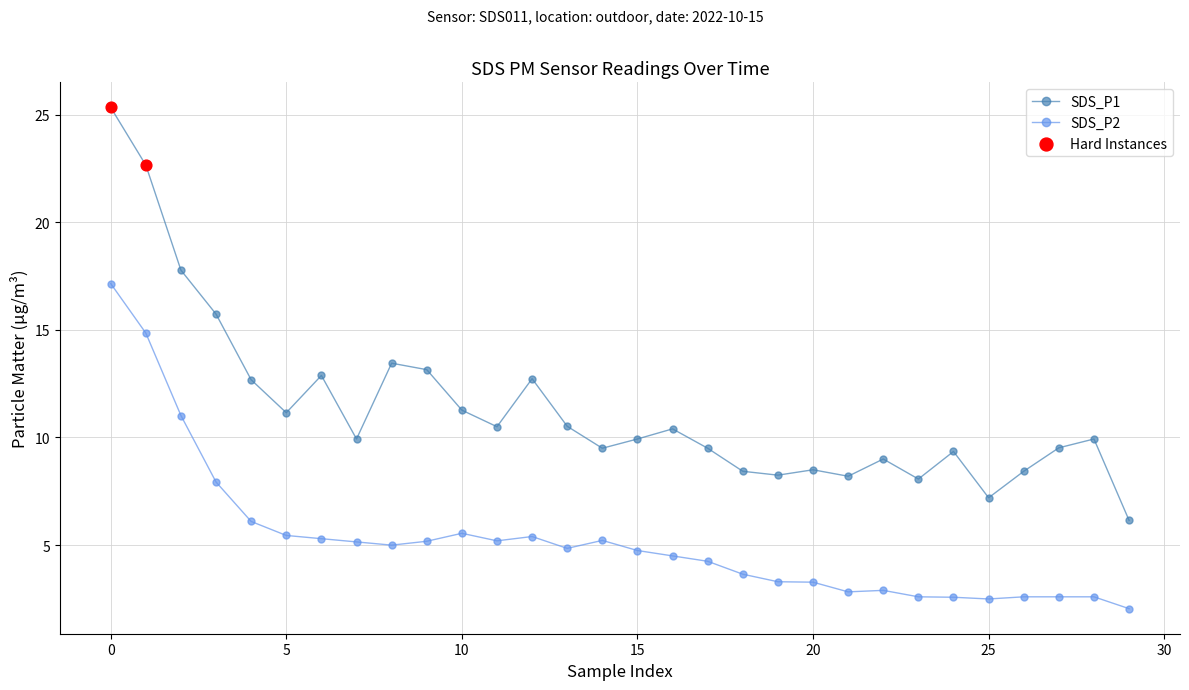

What is the minimum value for SDS_P1?

6.2